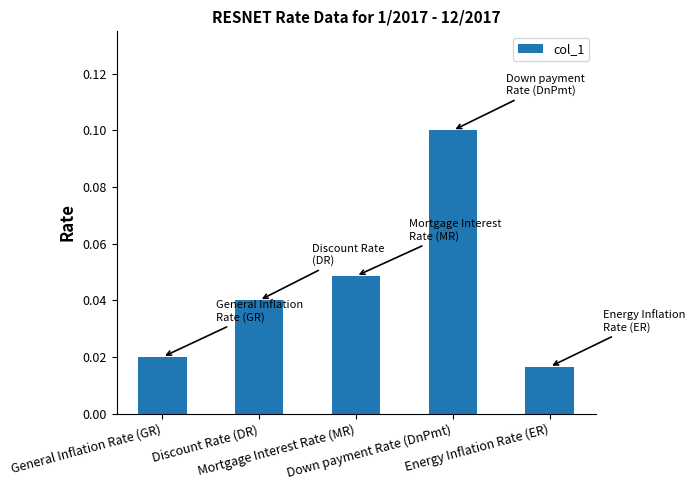

What is the maximum value shown in the chart?

0.1